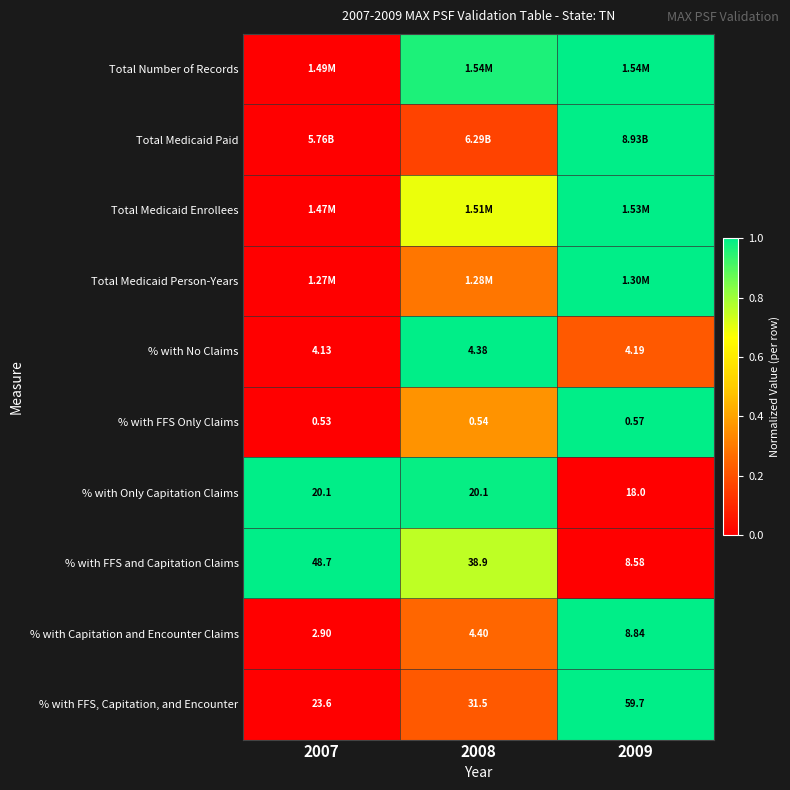

What is the total value across all series at 2009?

7.2